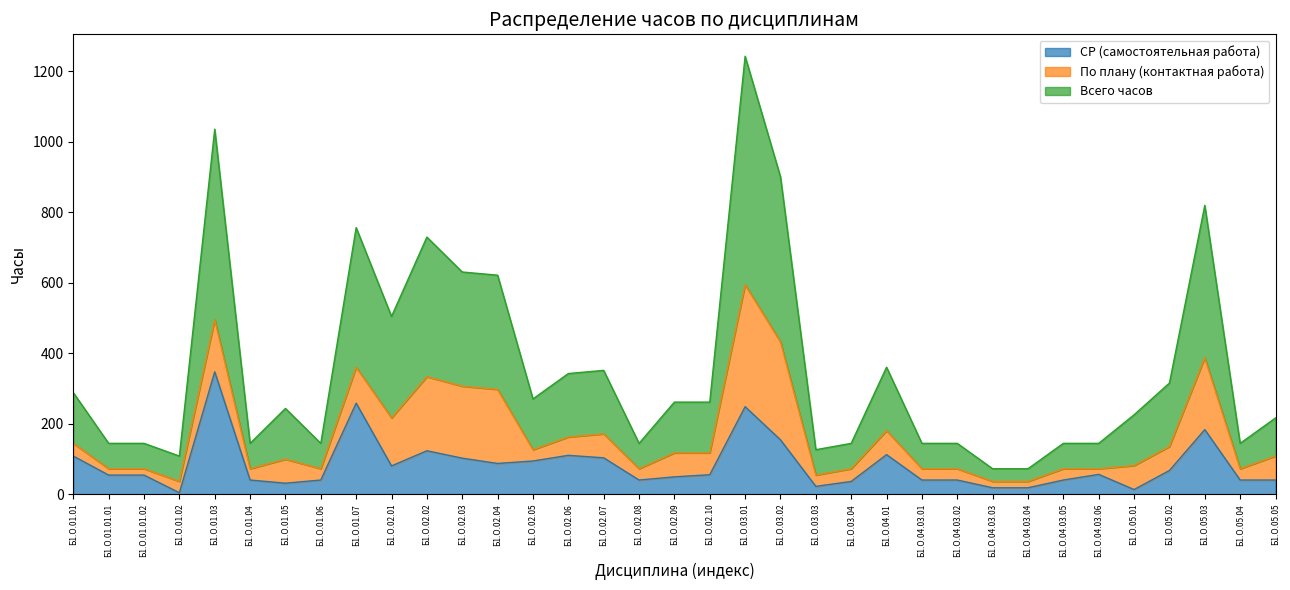

In СР (самостоятельная работа), how many points are lower than both neighbors (excluding endpoints)?

7